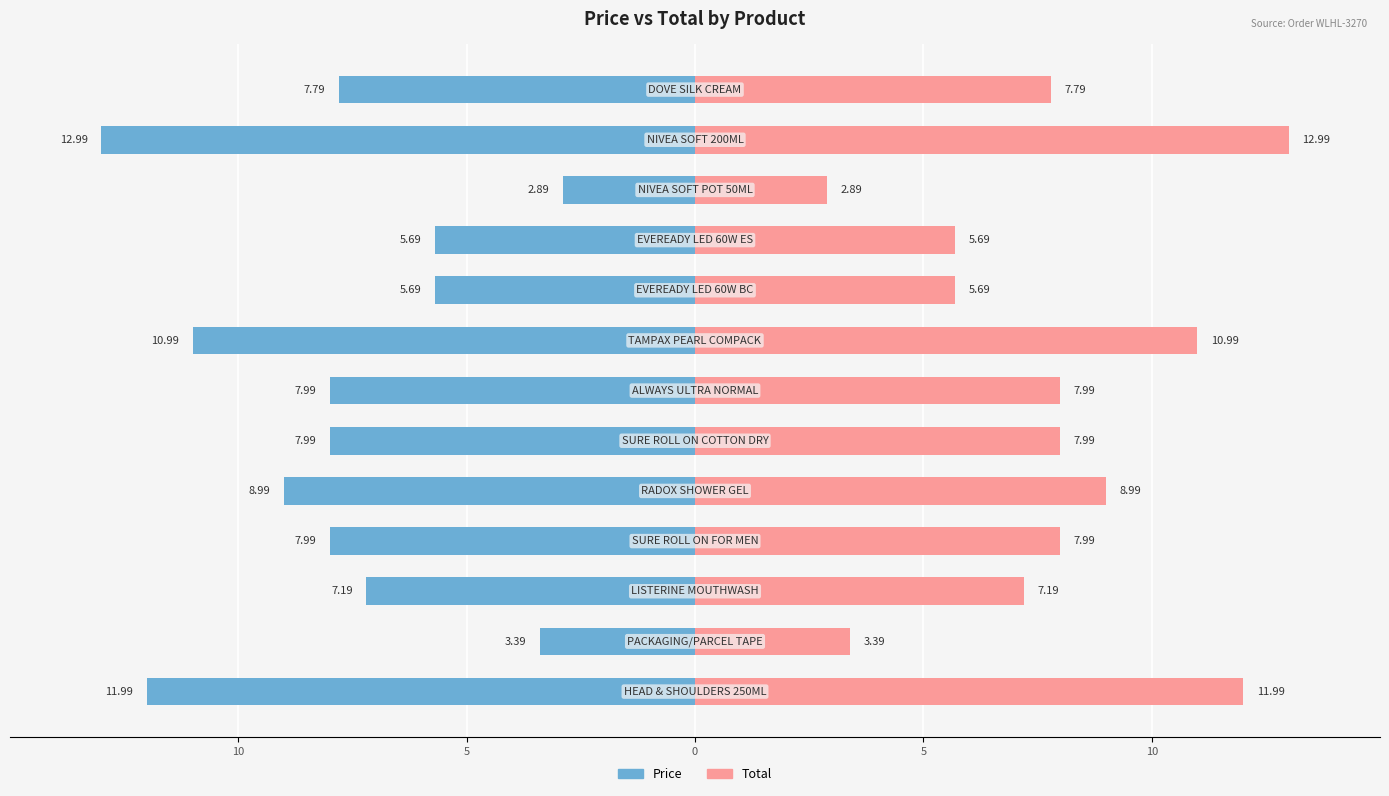

How many values in the Price series are below -7?

9